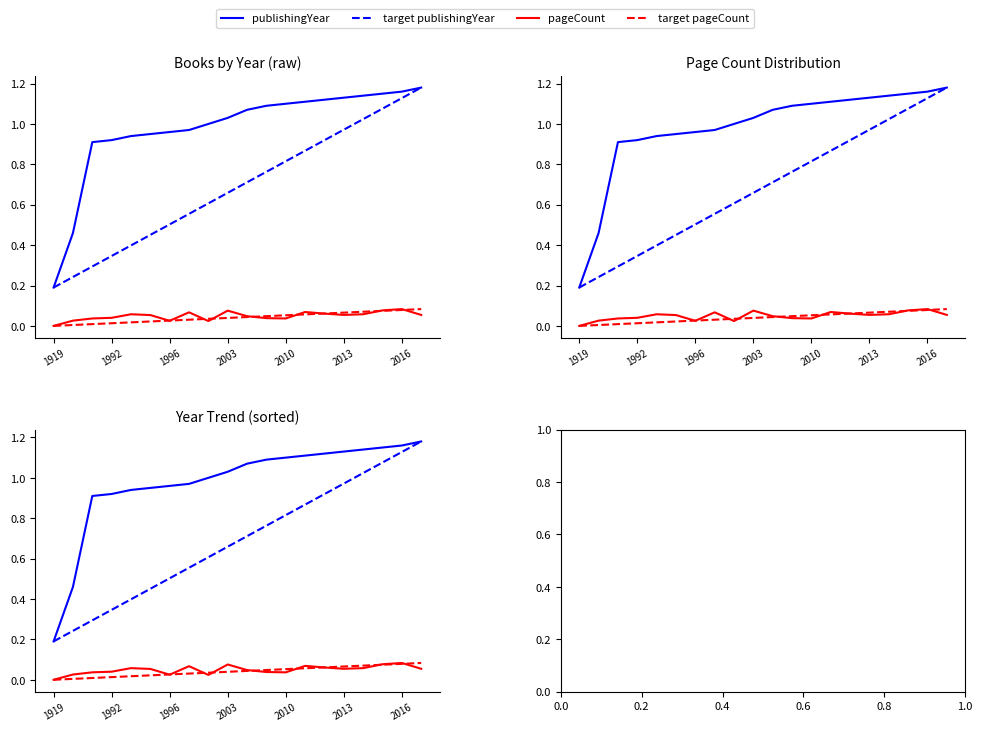

Between 2016 and 11, which series saw the biggest shift?

target publishingYear